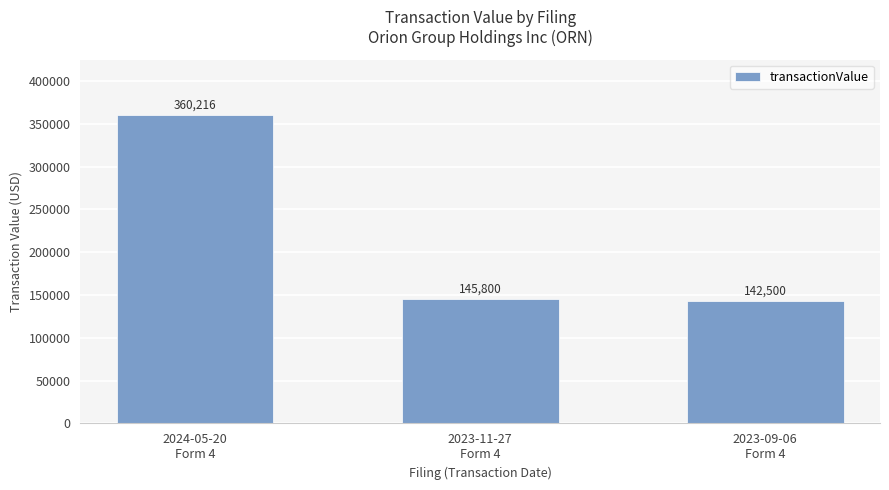

What is the sum of all values?

648516